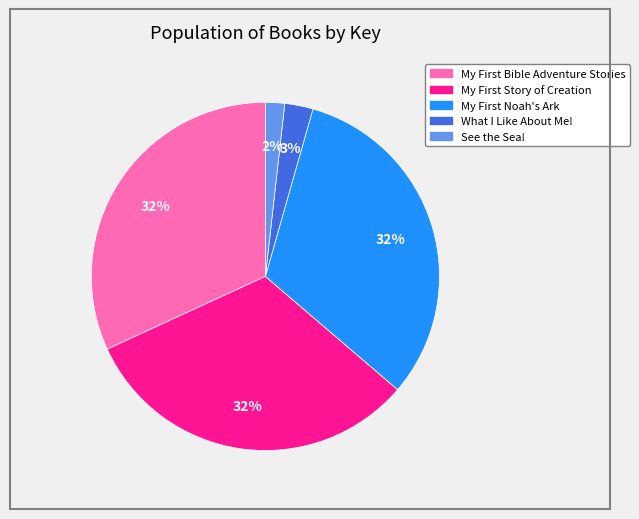

Which slice is the smallest?

See the Sea!